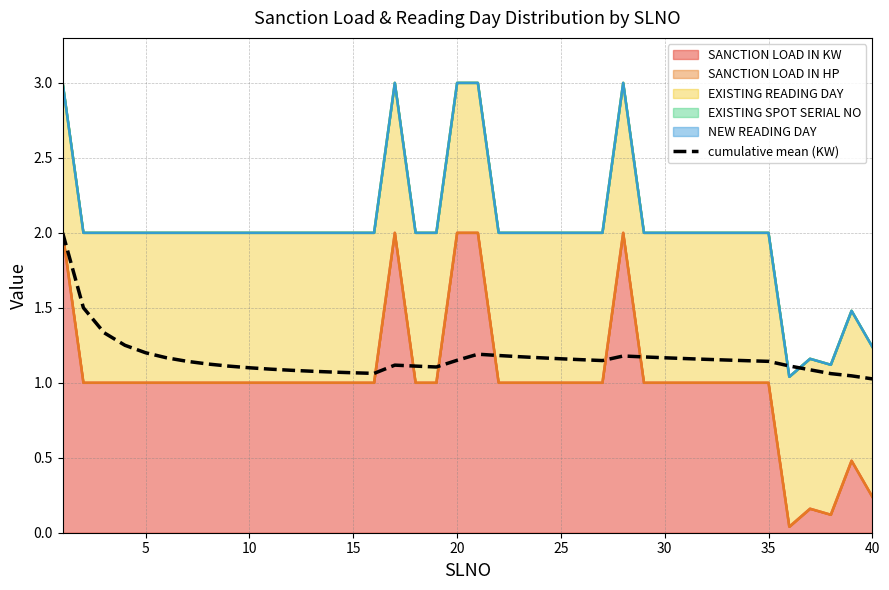

At which category does the data reach its first local valley?

15